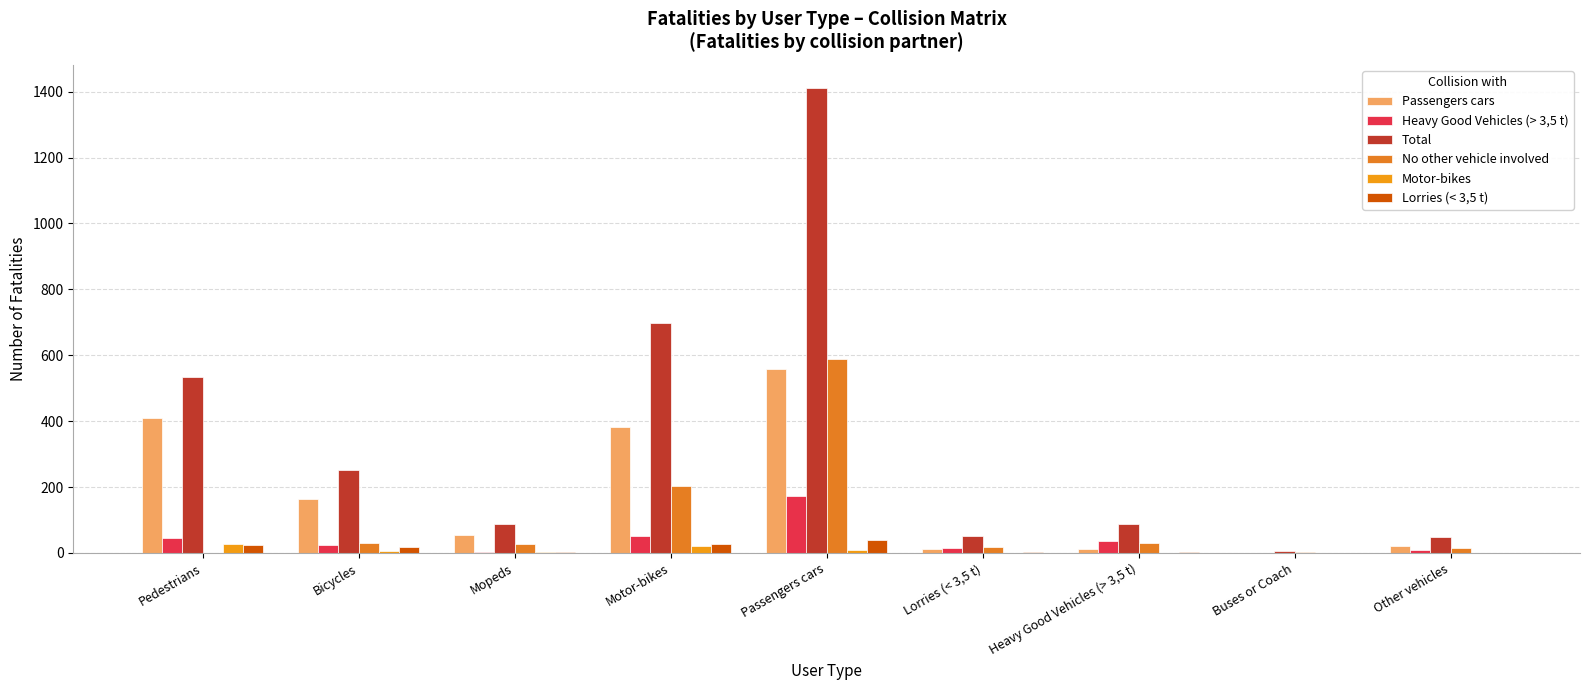

What is the value of the Passengers cars bar at the 2nd from the left?

163